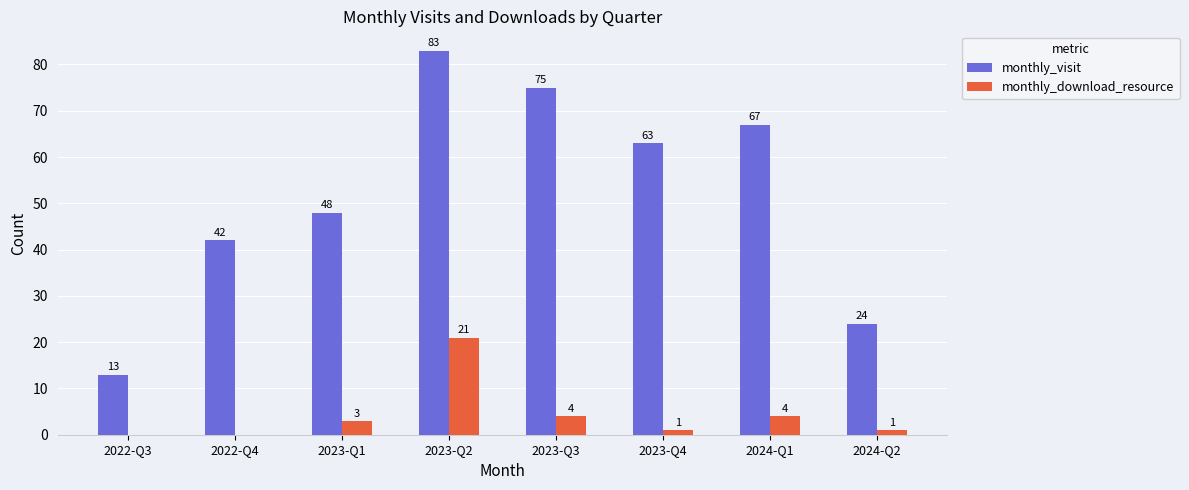

What is the sum of the monthly_visit values at 2023-Q1 and 2022-Q3?

61